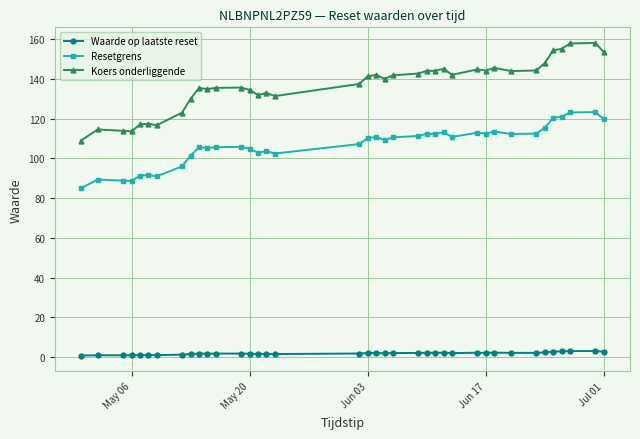

True or false: Resetgrens and Koers onderliggende intersect in this chart.

False